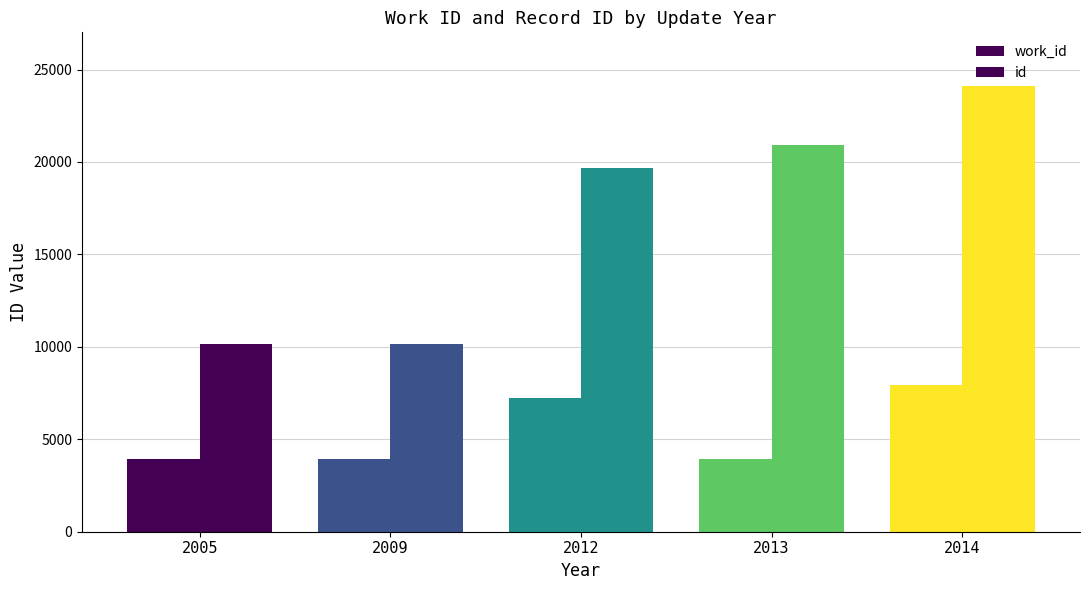

How many distinct data groups are displayed?

2